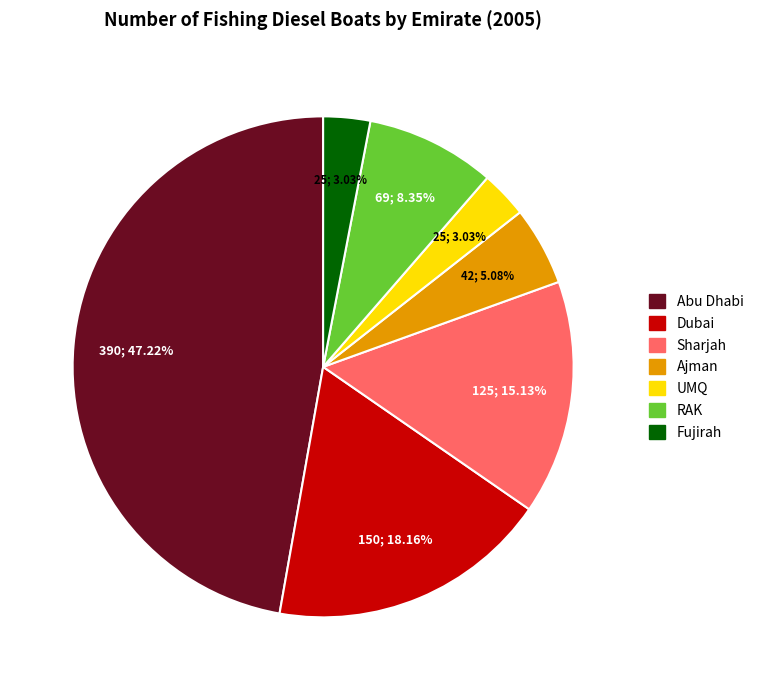

To the nearest percent, what is the average slice percentage?

14%